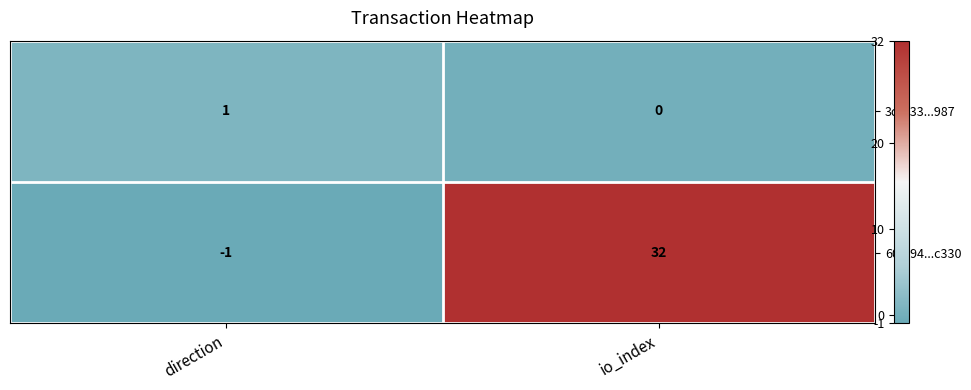

At which category is the sum across all series the highest?

io_index